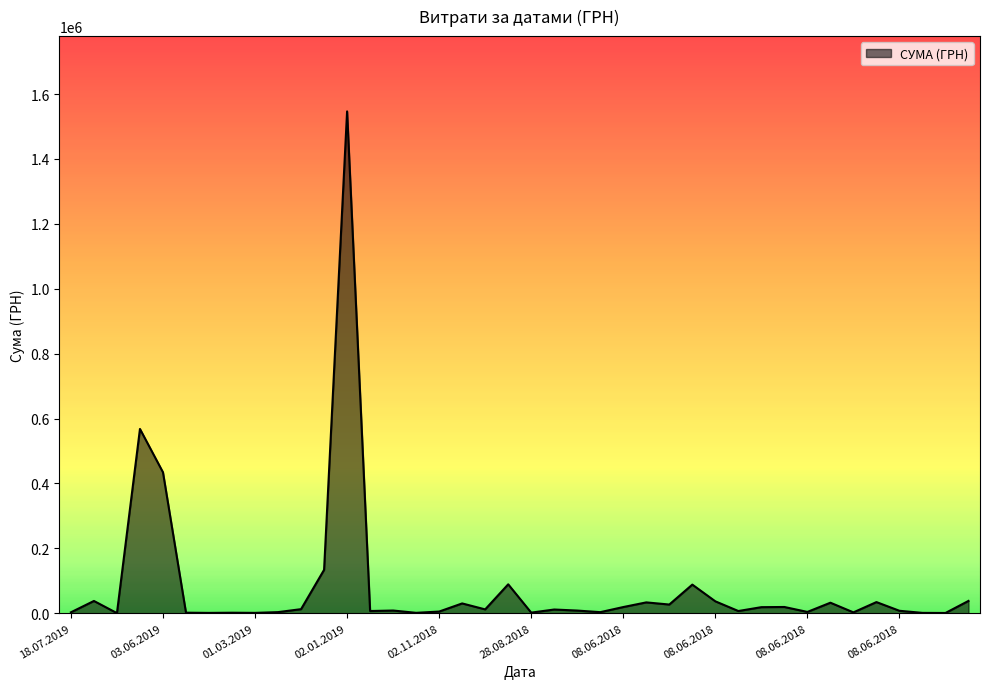

What is the maximum value shown in the chart?

1546589.5